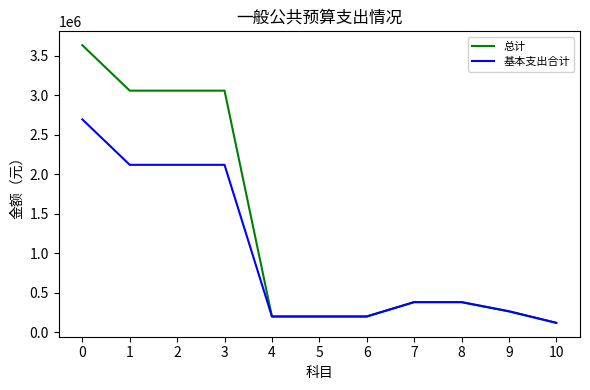

How many values in the 总计 series exceed 378956?

6